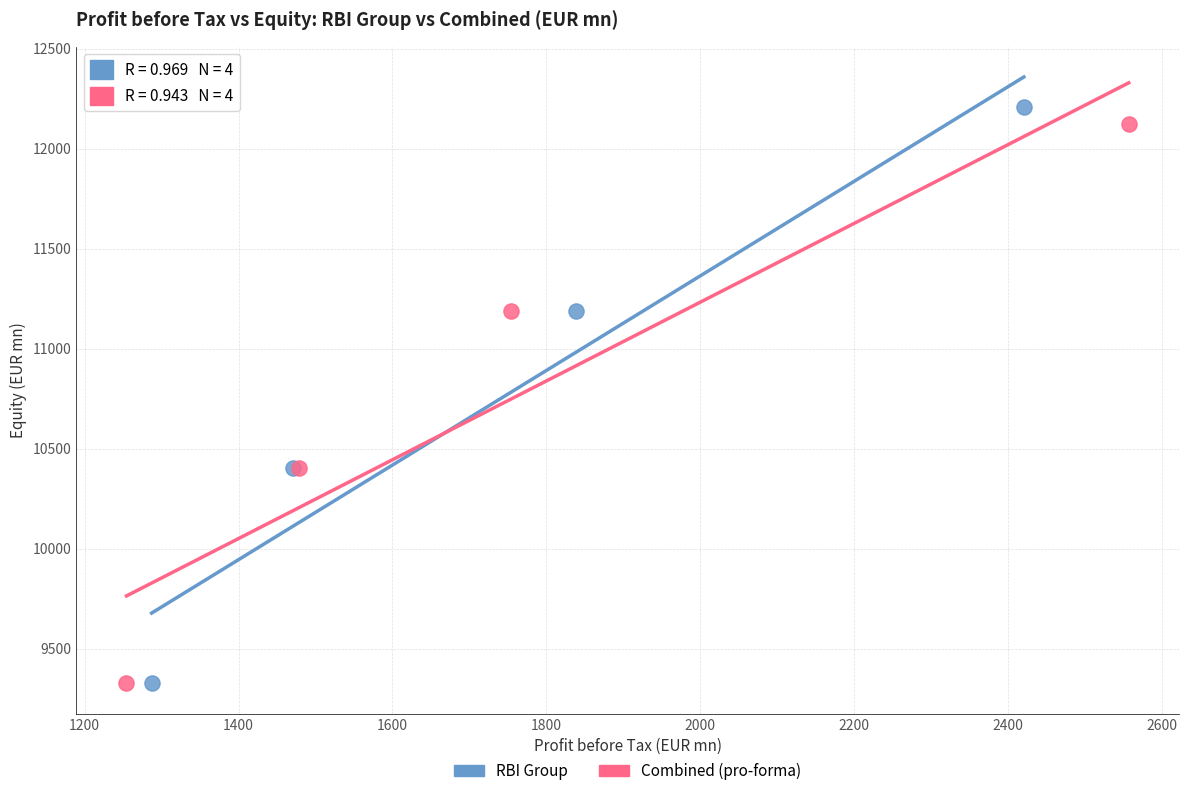

Which series has the widest spread of Y values?

RBI Group